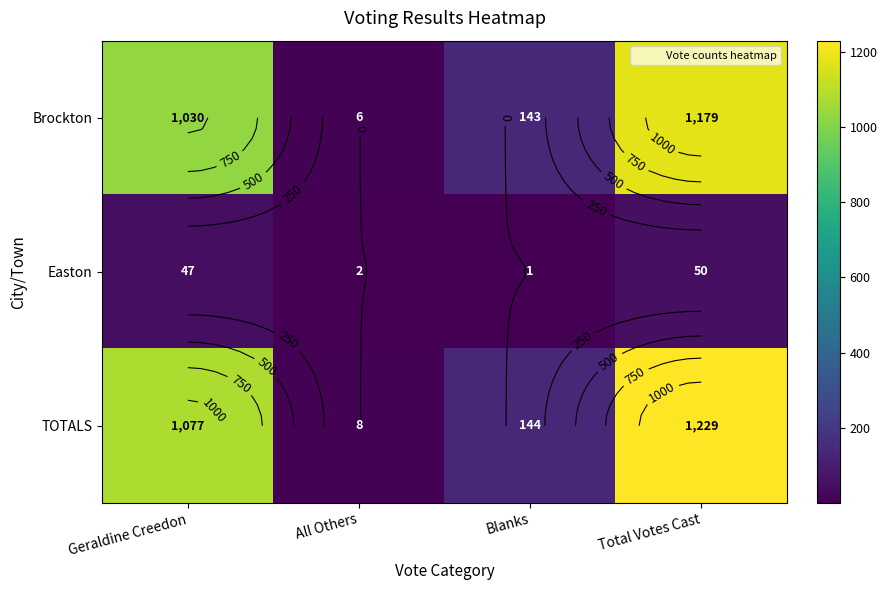

Which series changed the most between Geraldine Creedon and All Others?

TOTALS